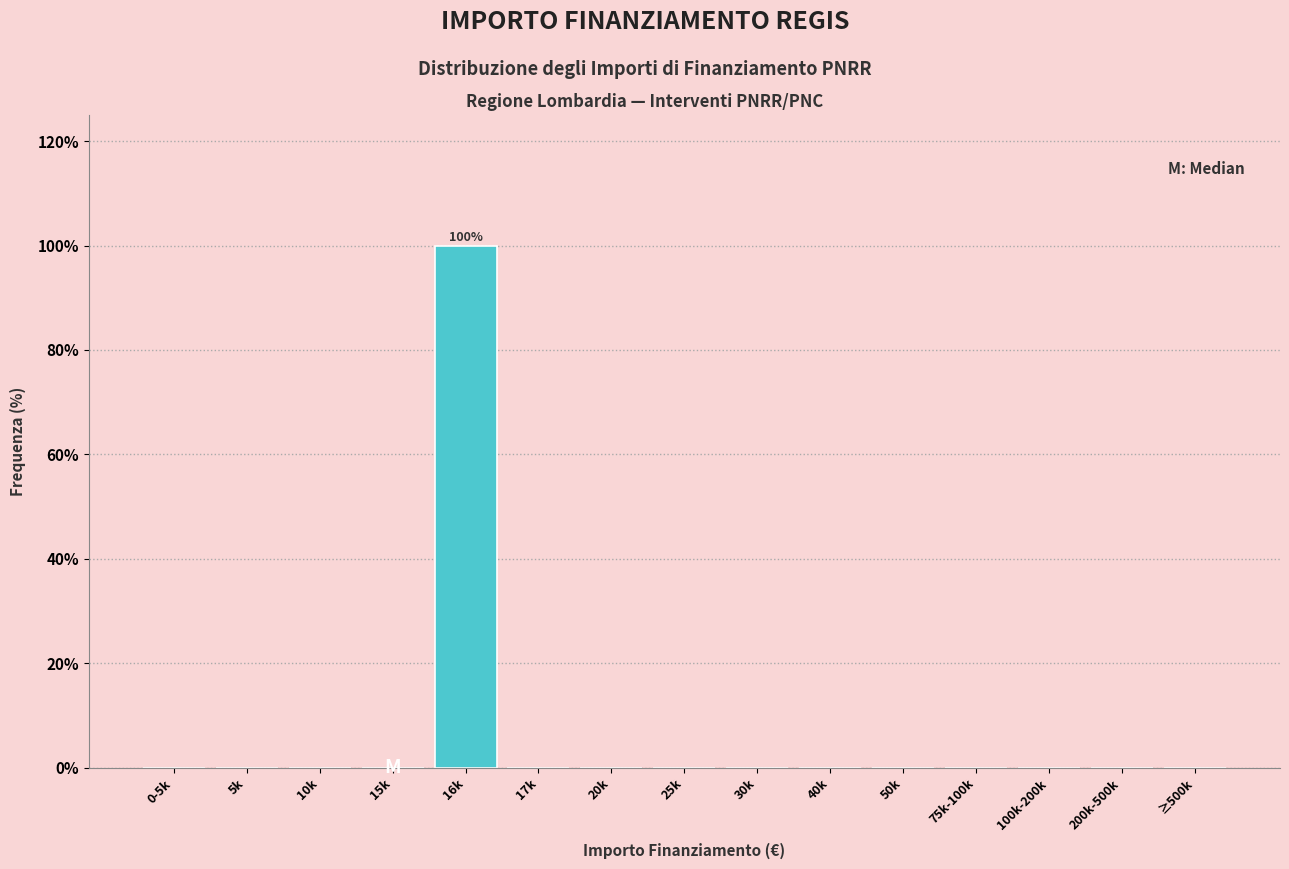

Reading right to left, list all the values displayed in this chart.

≥500k=0	200k-500k=0	100k-200k=0	75k-100k=0	50k=0	40k=0	30k=0	25k=0	20k=0	17k=0	16k=100	15k=0	10k=0	5k=0	0-5k=0